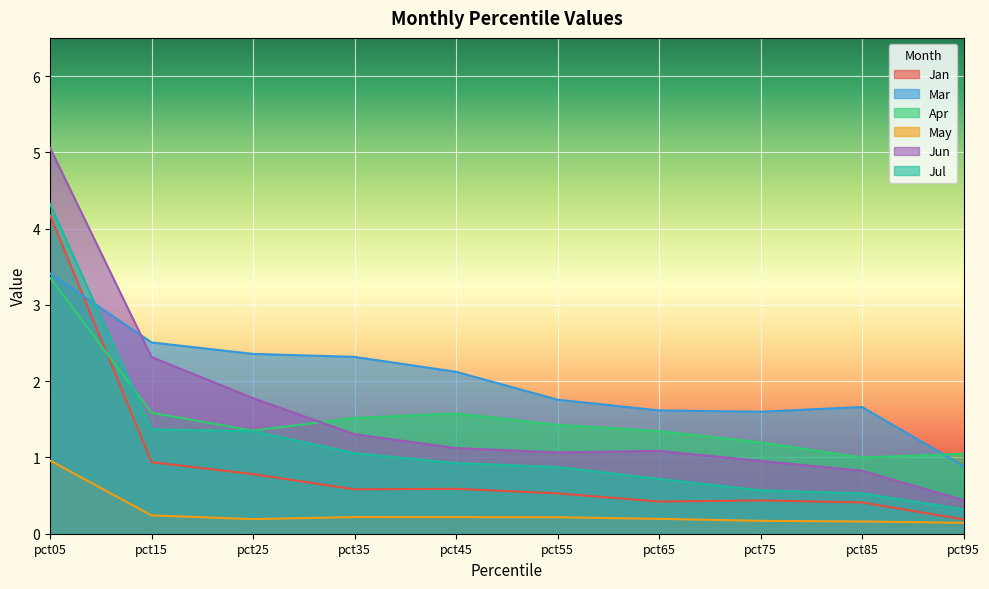

Which has a higher value, pct45 or pct15?

pct15